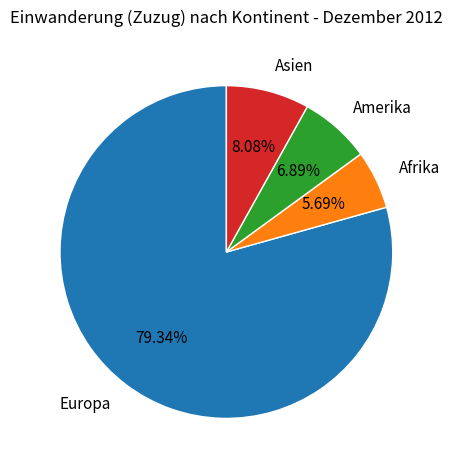

Rank the categories by value from highest to lowest.

Europa, Asien, Amerika, Afrika